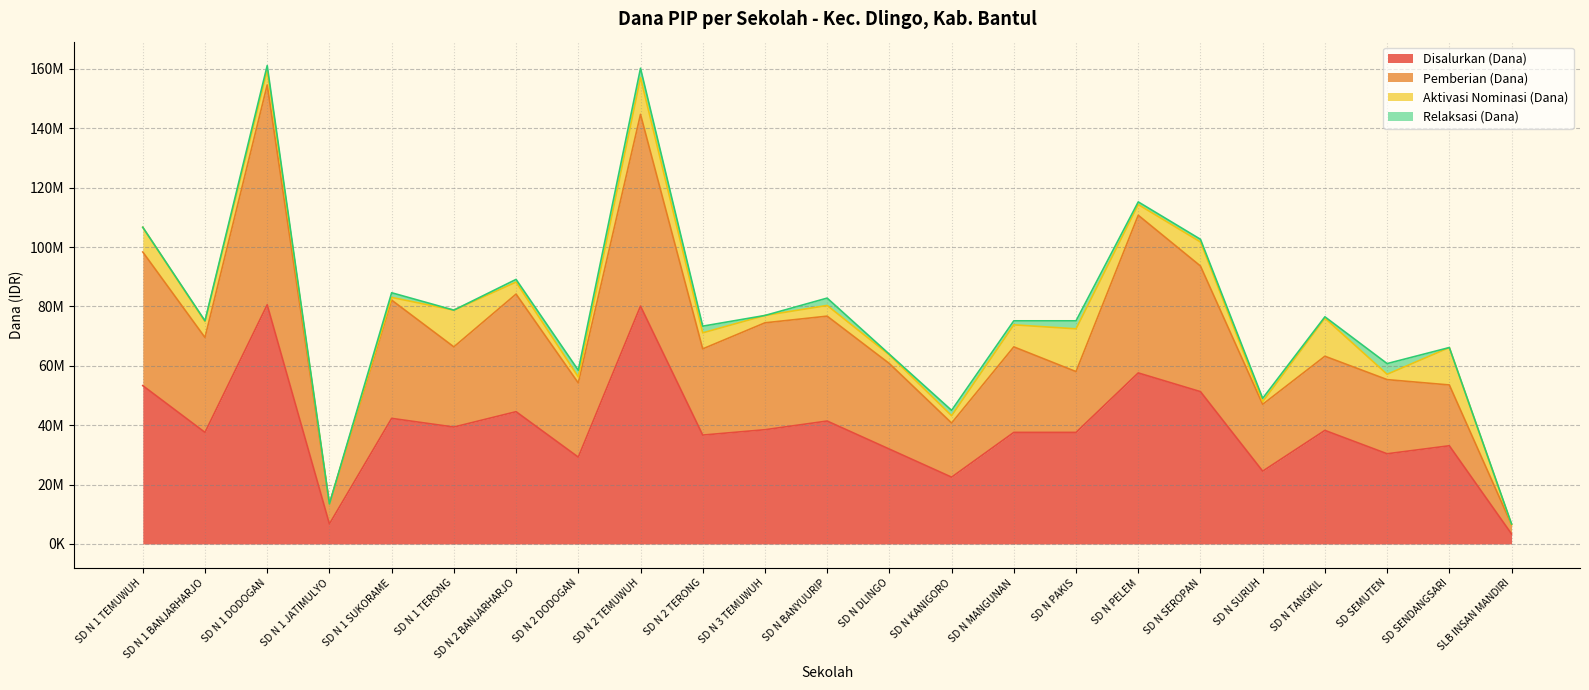

At which category is the sum across all series the highest?

SD N 1 DODOGAN